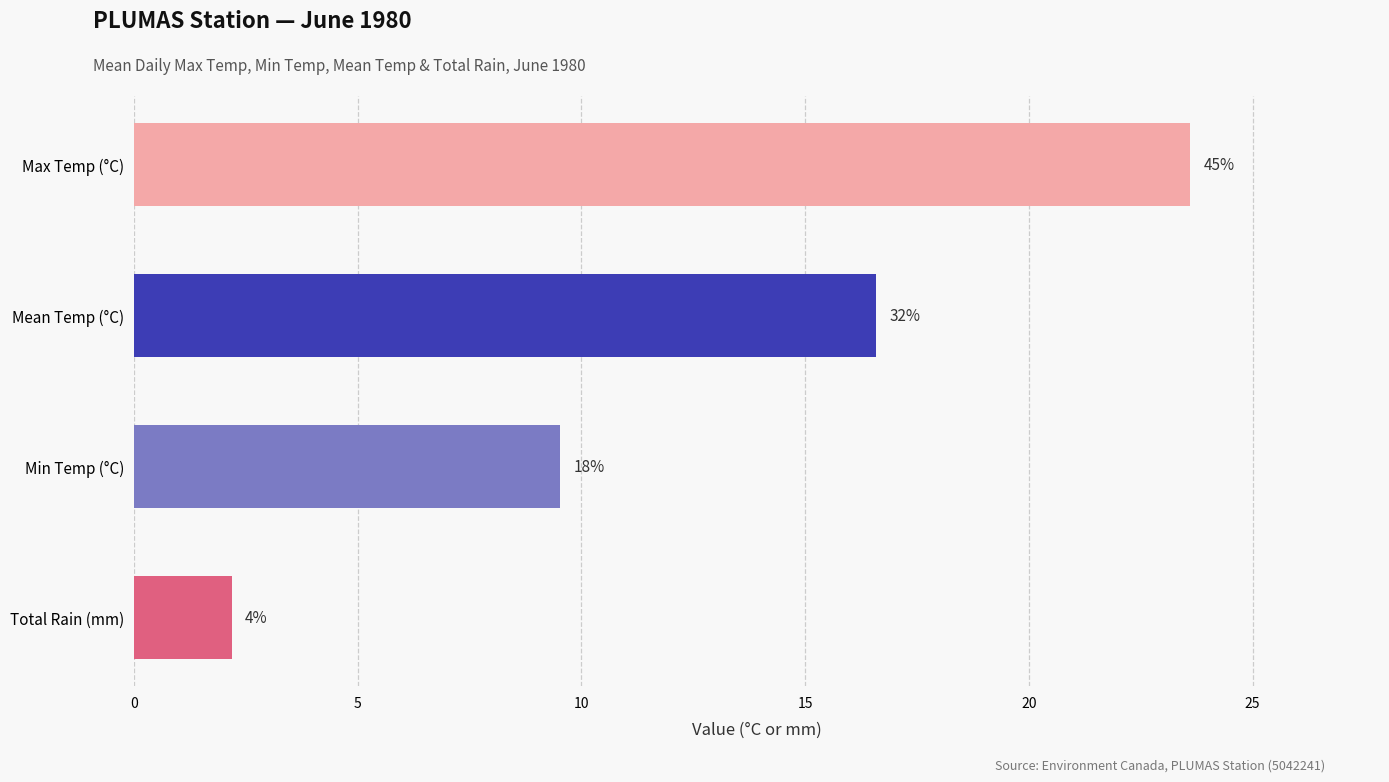

What is the average value of the Mean Temp (°C) series?

16.6